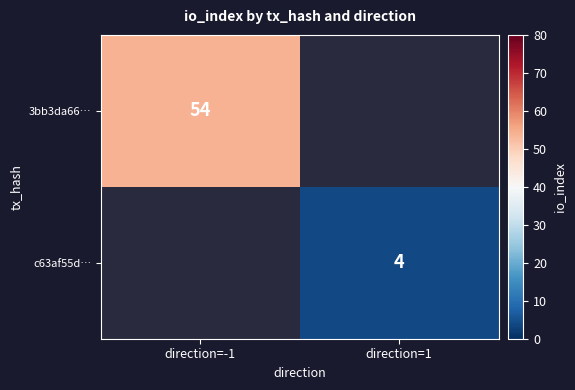

True or false: 3bb3da66… has a value of 24 at direction=-1.

False